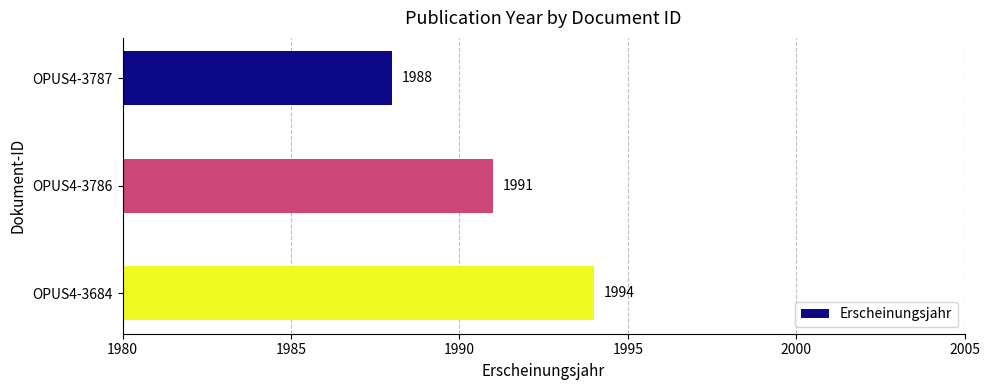

List the labels in order of value, smallest first.

OPUS4-3787, OPUS4-3786, OPUS4-3684